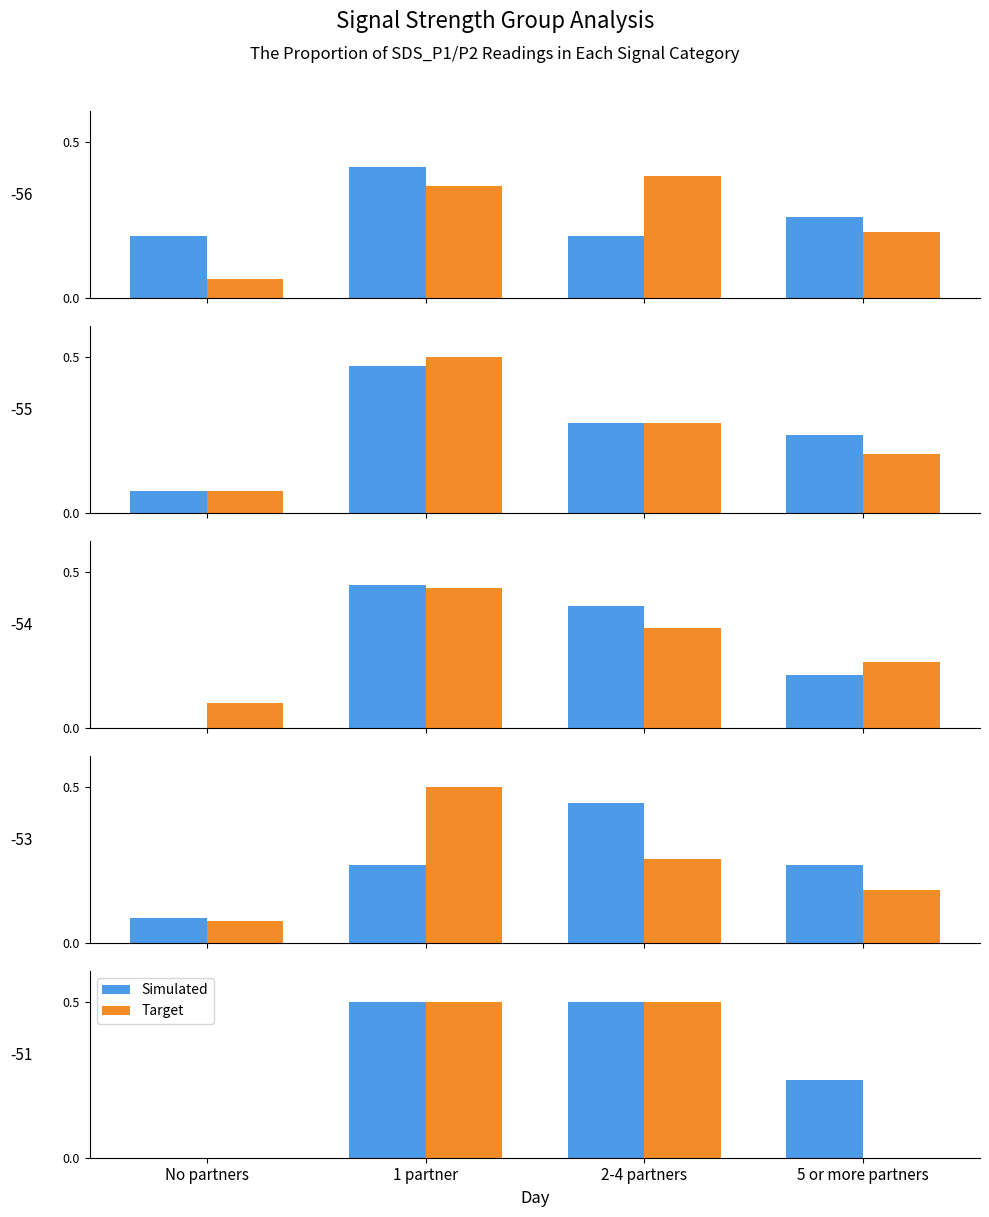

Which series has the largest total across all categories?

Simulated